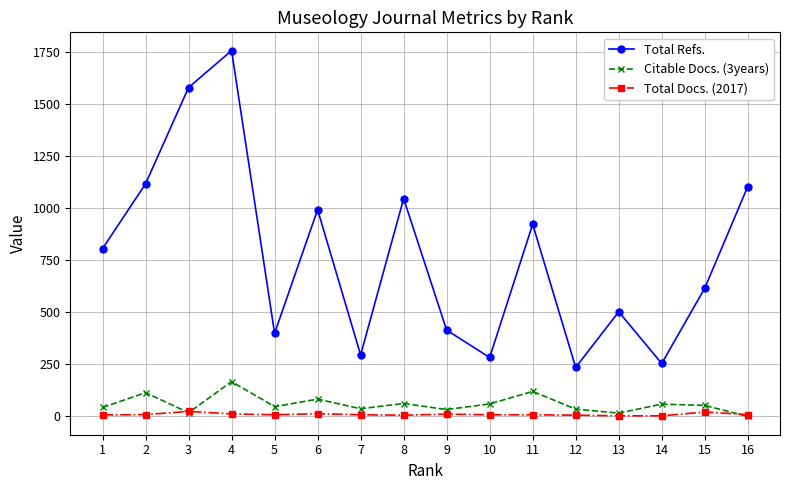

What is the difference between the highest and lowest values at 8?

1039